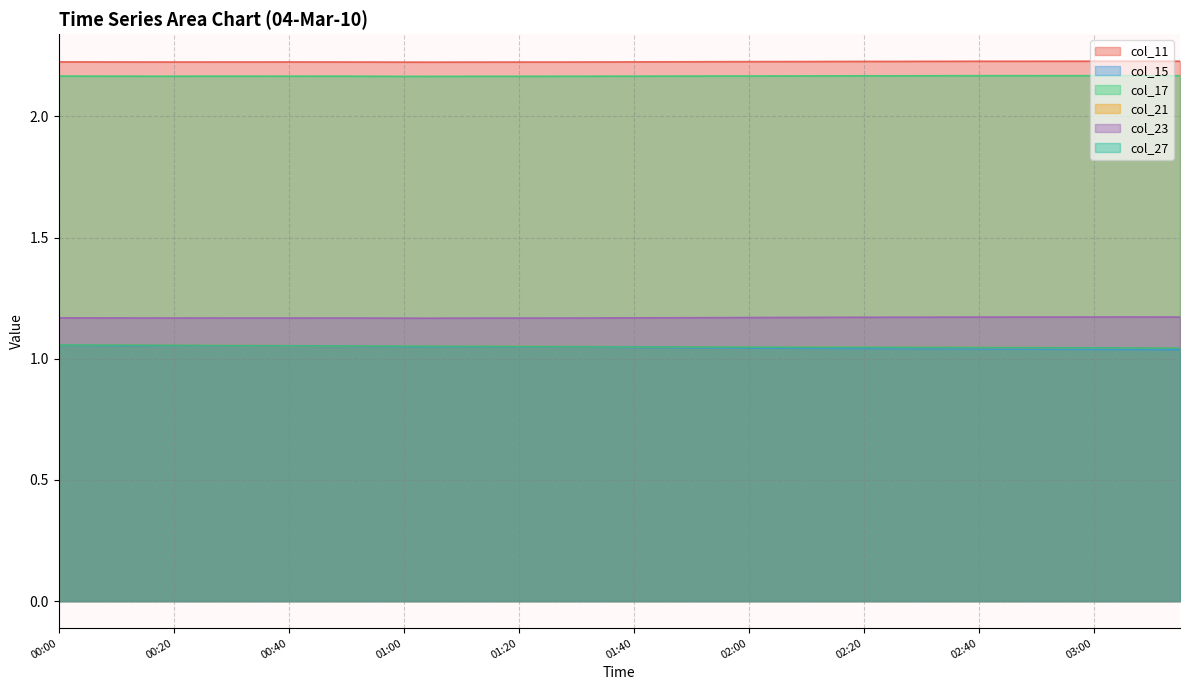

At how many categories does at least one series exceed 2?

40